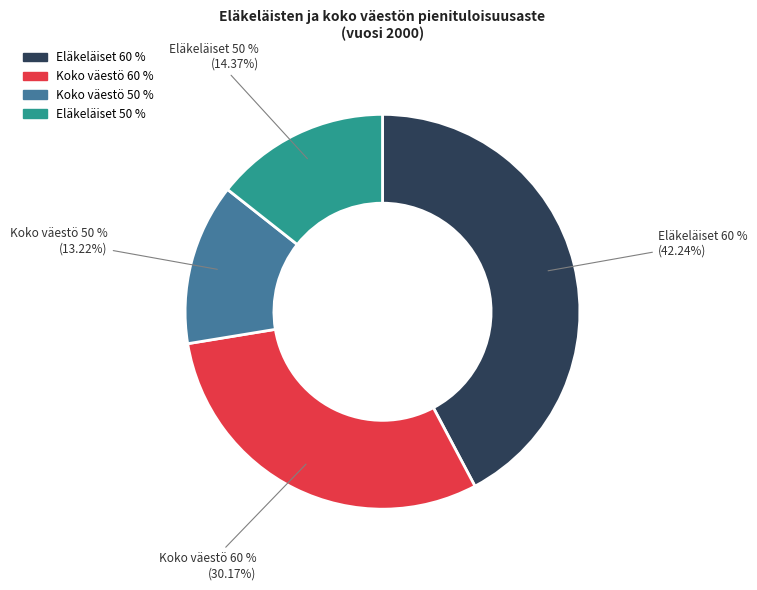

The Koko väestö 60 % slice represents 22% of the pie. True or false?

False